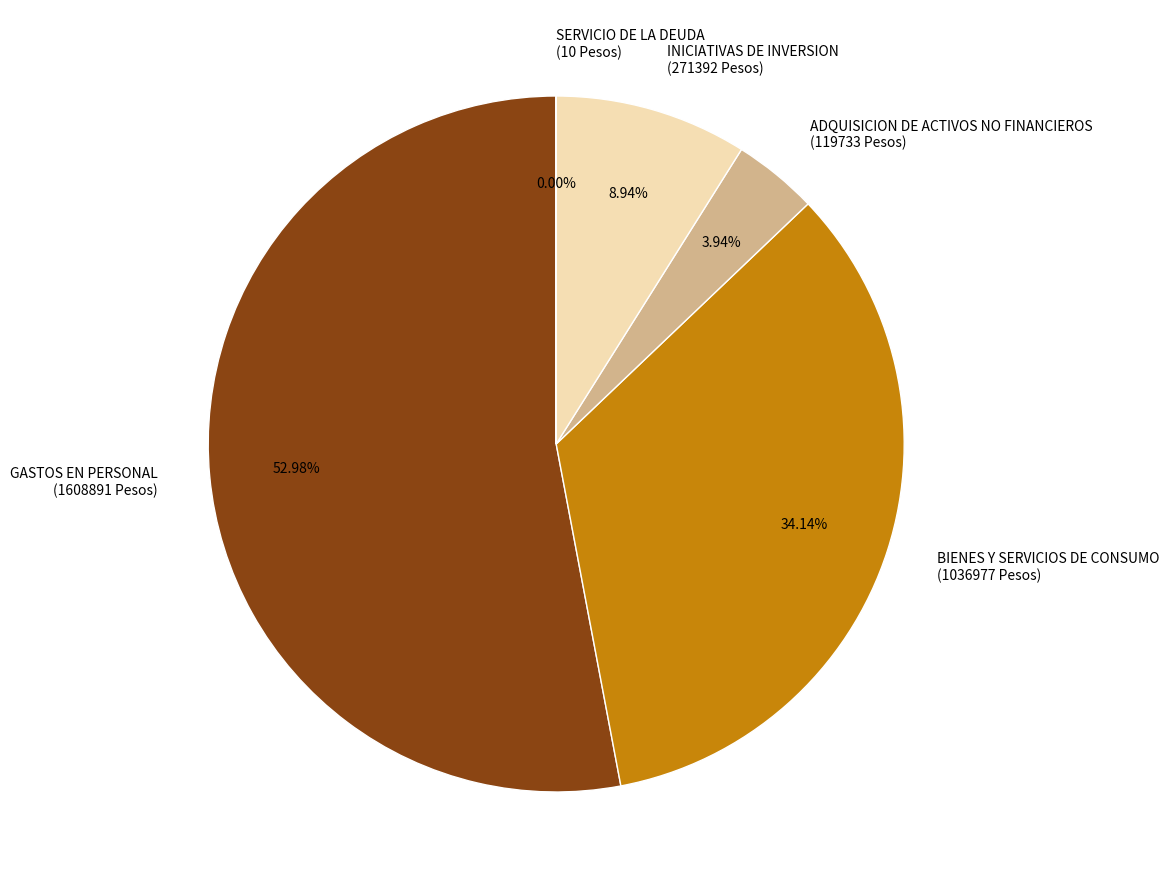

What is the ratio of the value at GASTOS EN PERSONAL to the value at ADQUISICION DE ACTIVOS NO FINANCIEROS?

13.4